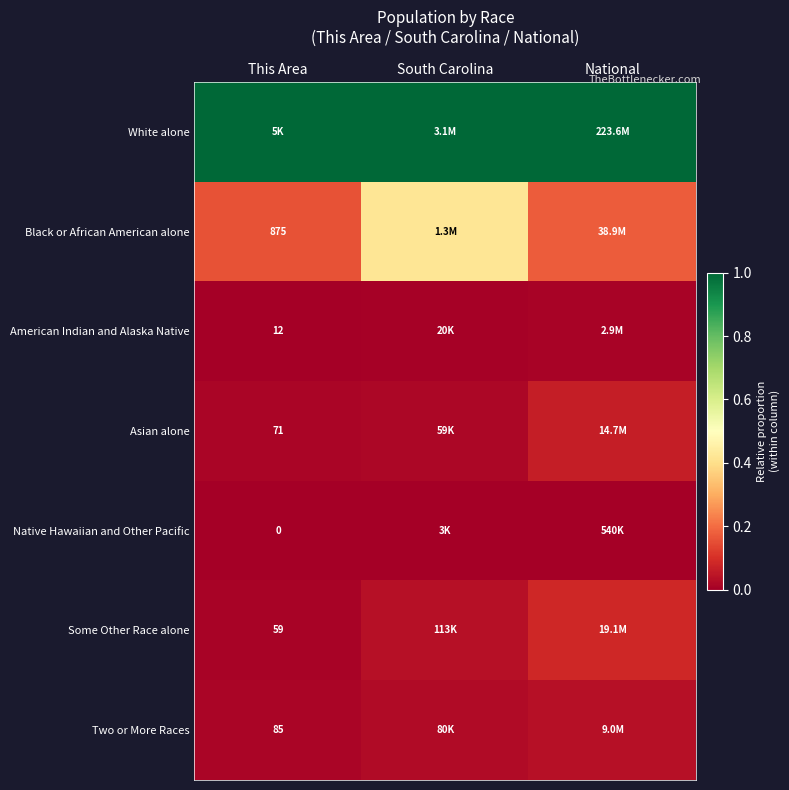

What is the total value across all series at This Area?

1.2